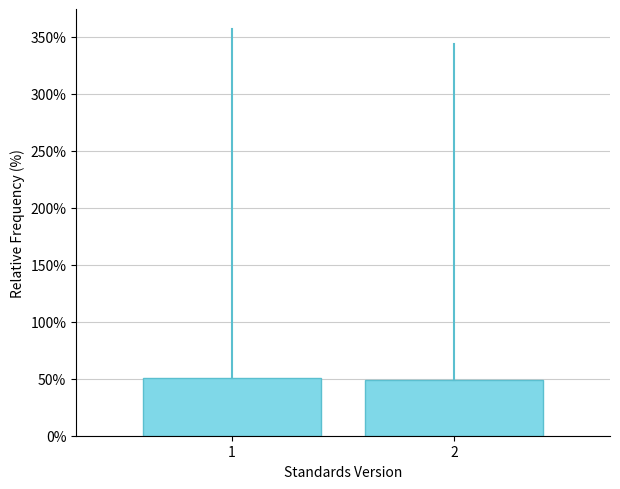

Reading right to left, transcribe all the data shown in this chart.

49.1	50.9